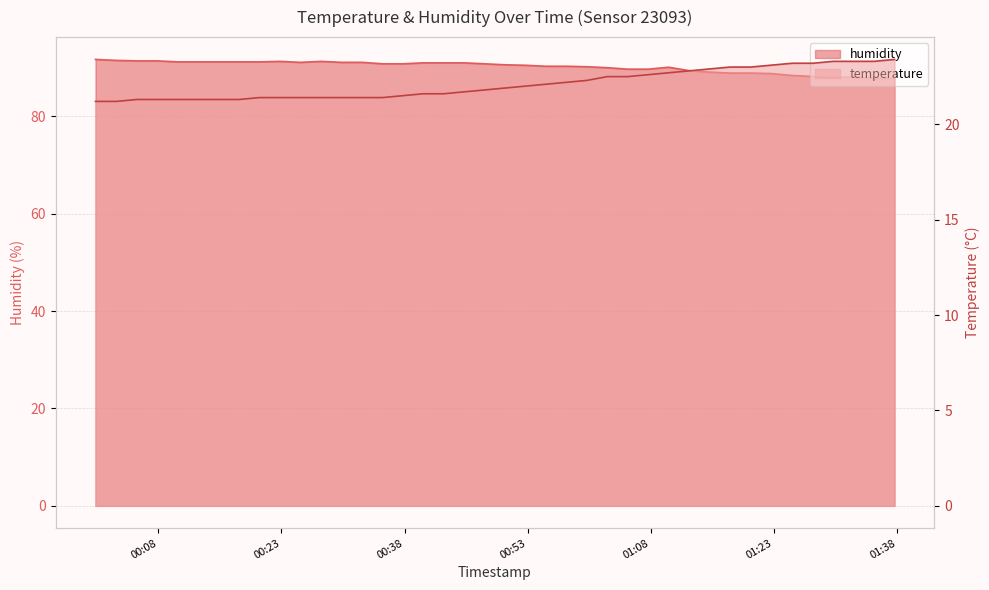

Which label corresponds to the smallest value in the chart?

2023-03-14T00:00:21